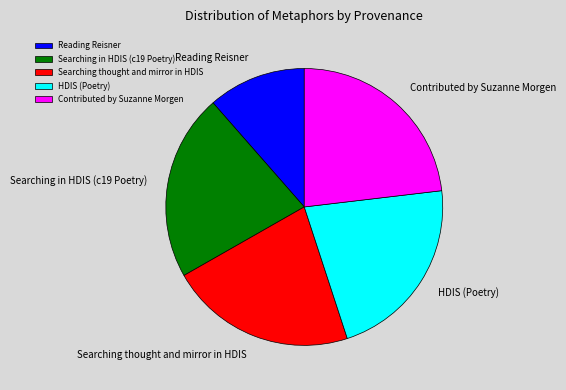

Combined, do Searching in HDIS (c19 Poetry) and HDIS (Poetry) account for over 50%?

No